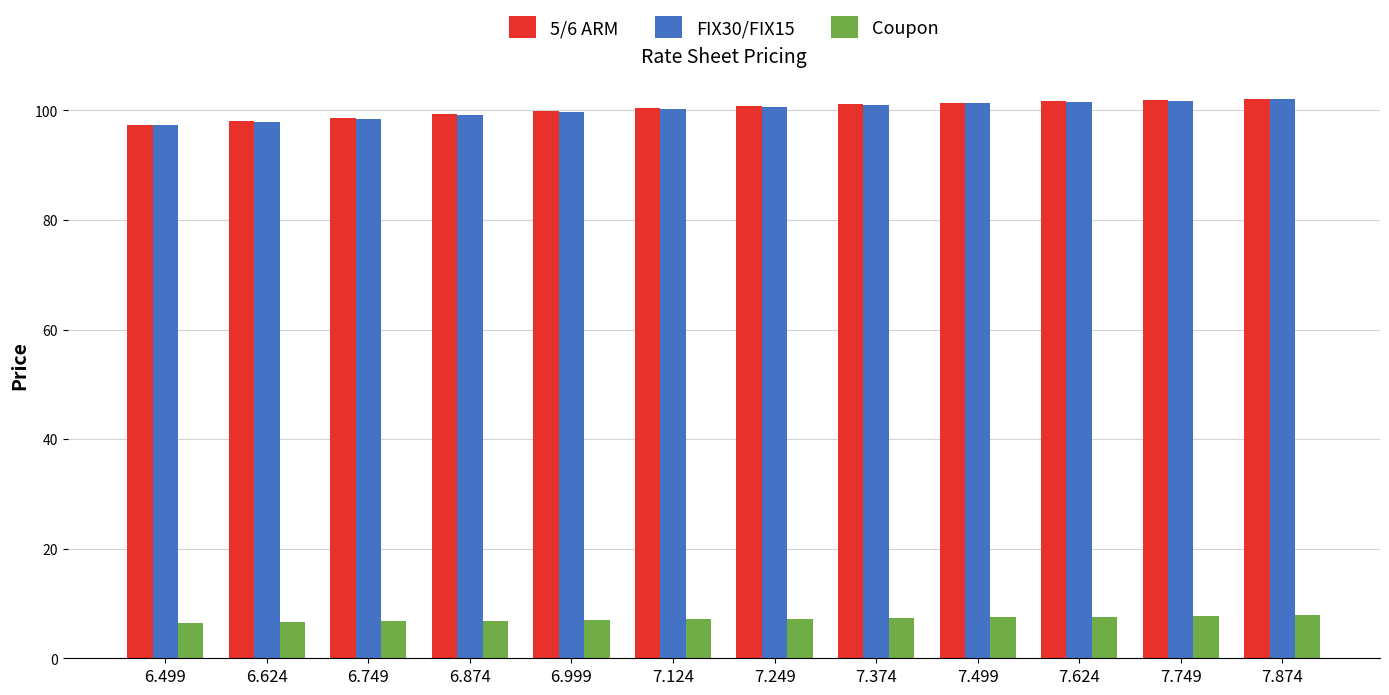

What is the label of the 10th bar from the left?

7.624